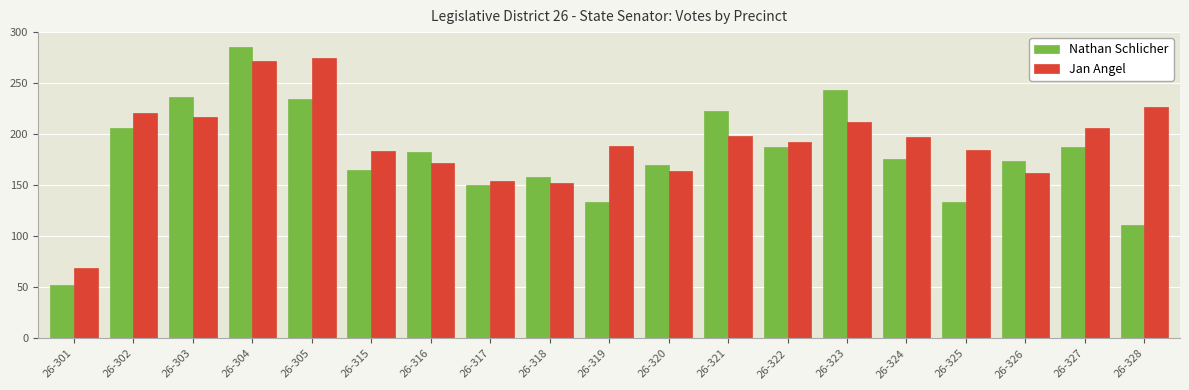

Which series has the largest total across all categories?

Jan Angel